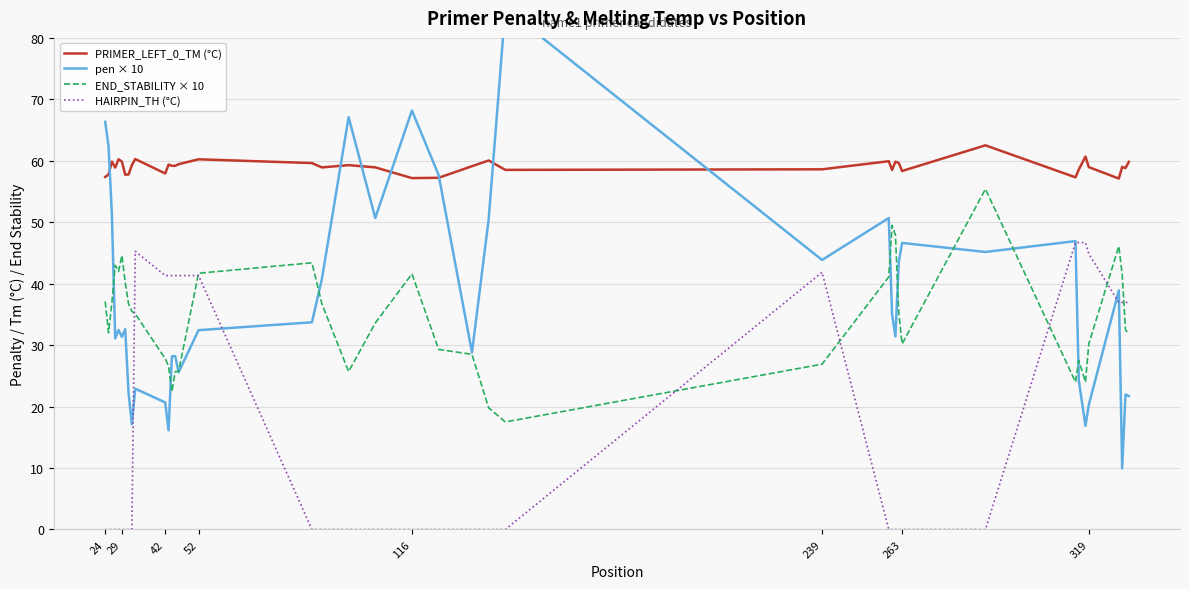

The value of PRIMER_LEFT_0_TM (°C) at 239 is 32.7. True or false?

False